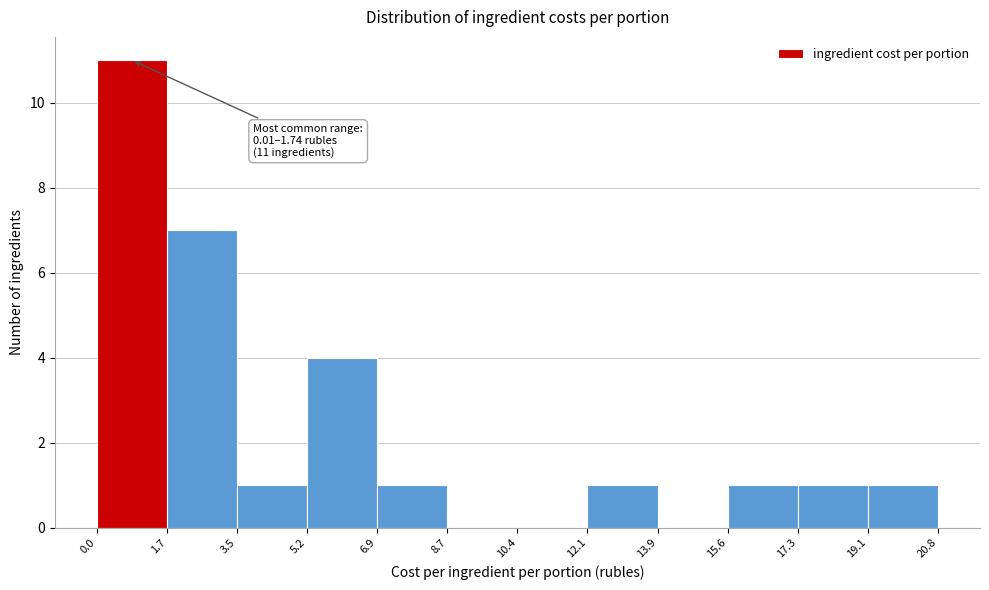

Over which range of the x-axis is the bar tallest?

0.0 to 1.7